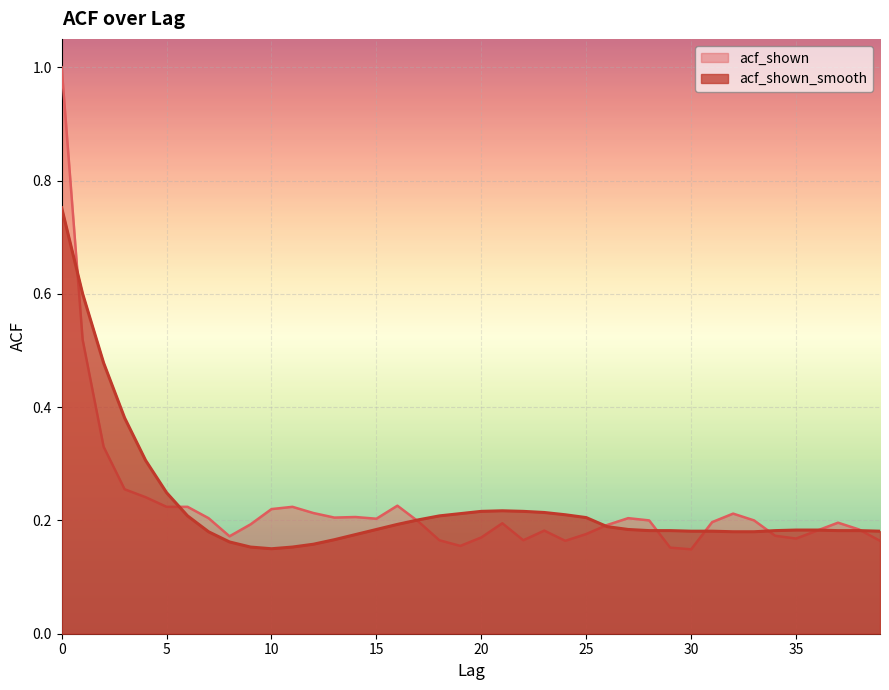

Is the value of acf_shown_smooth at 6 greater than the value of acf_shown at 35?

Yes